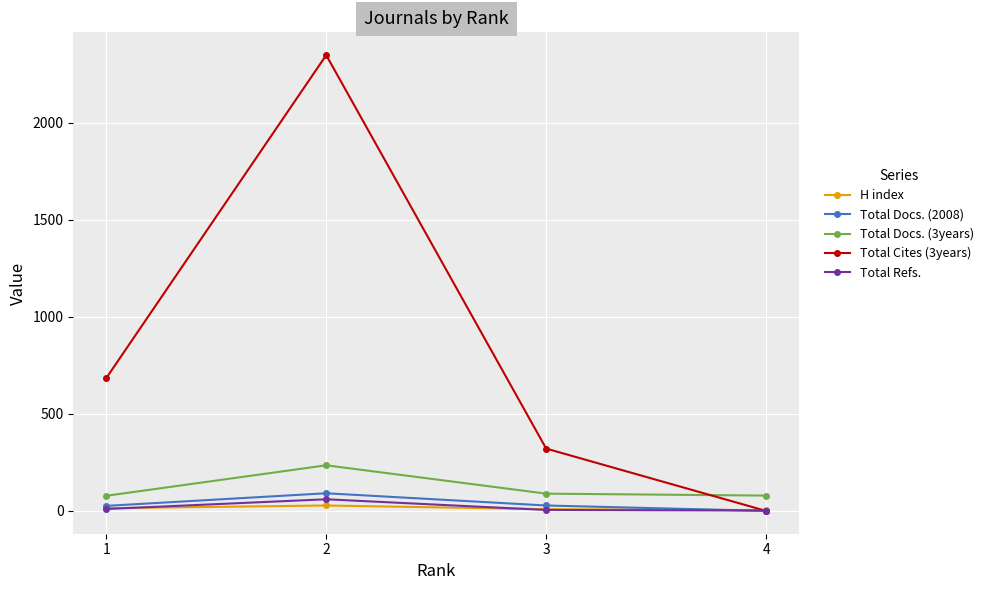

Where do Total Refs. and H index first cross each other?

3 and 2